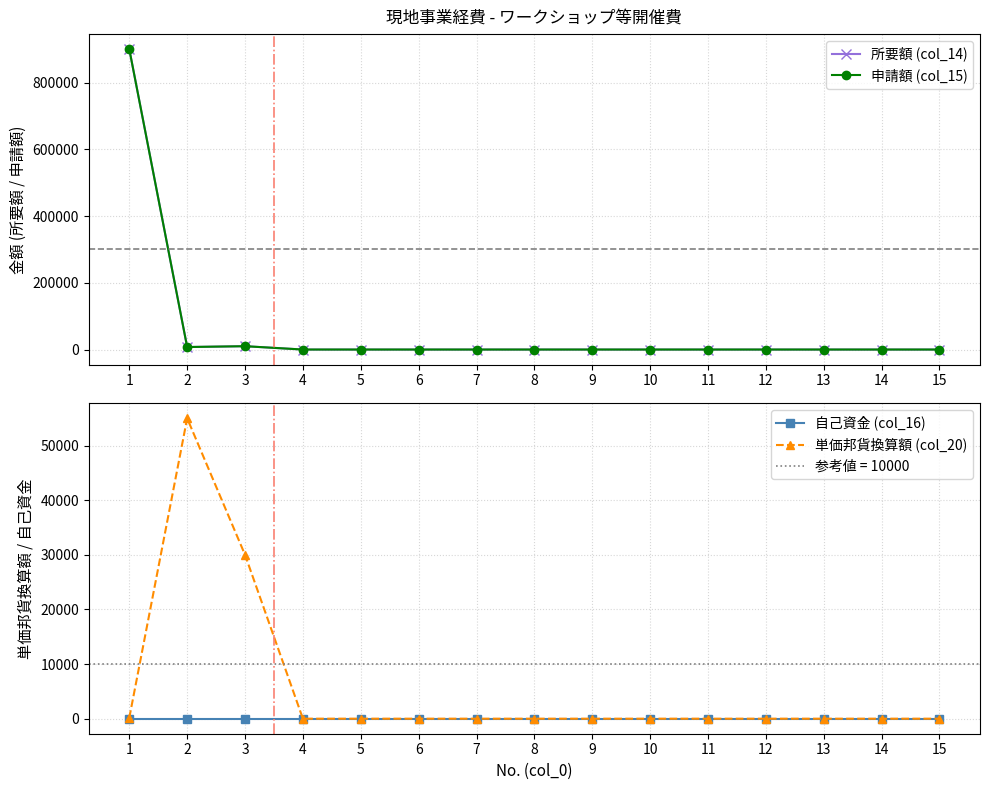

Does the chart have visible grid lines?

Yes